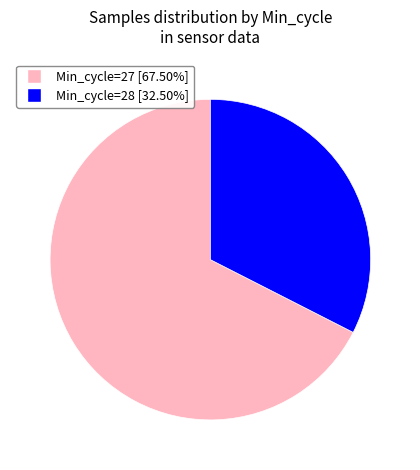

Does any single category account for the majority?

Yes